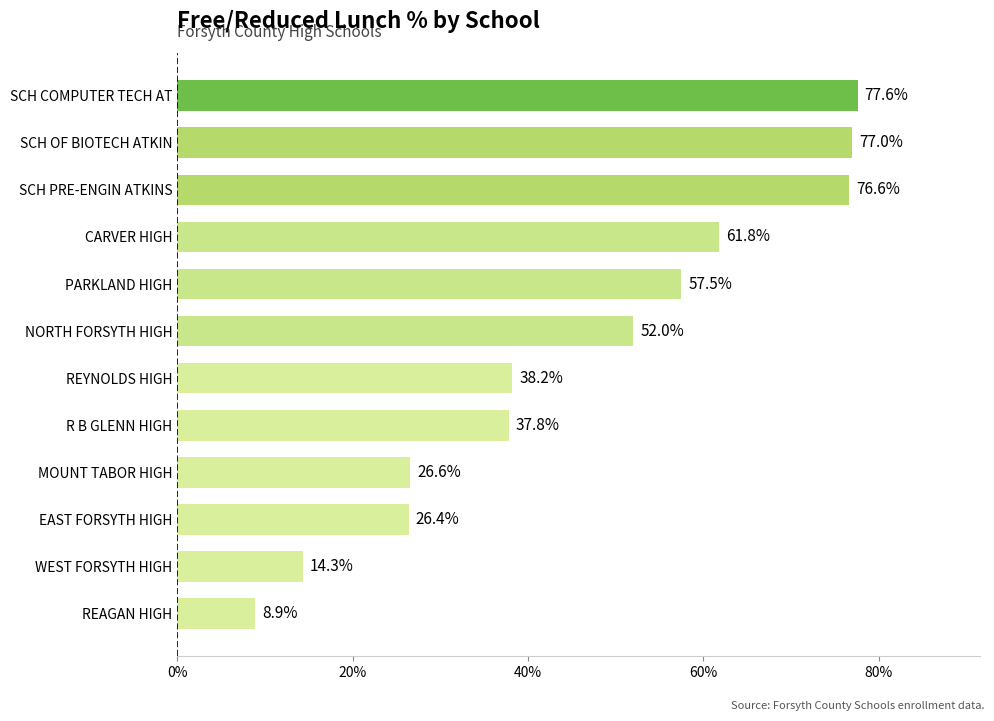

What is the minimum value shown in the chart?

8.9